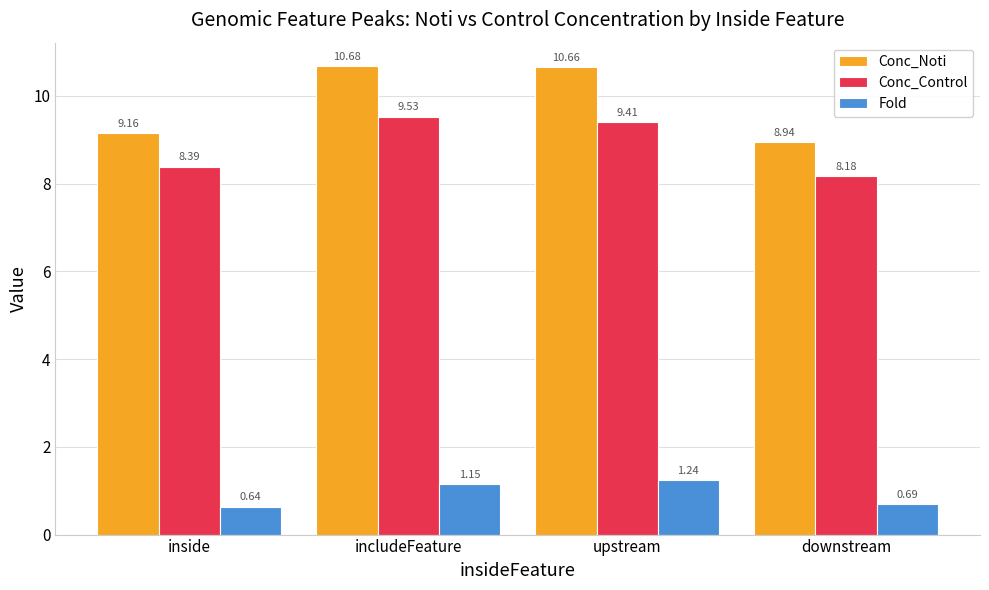

What is the total value across all series at includeFeature?

21.4